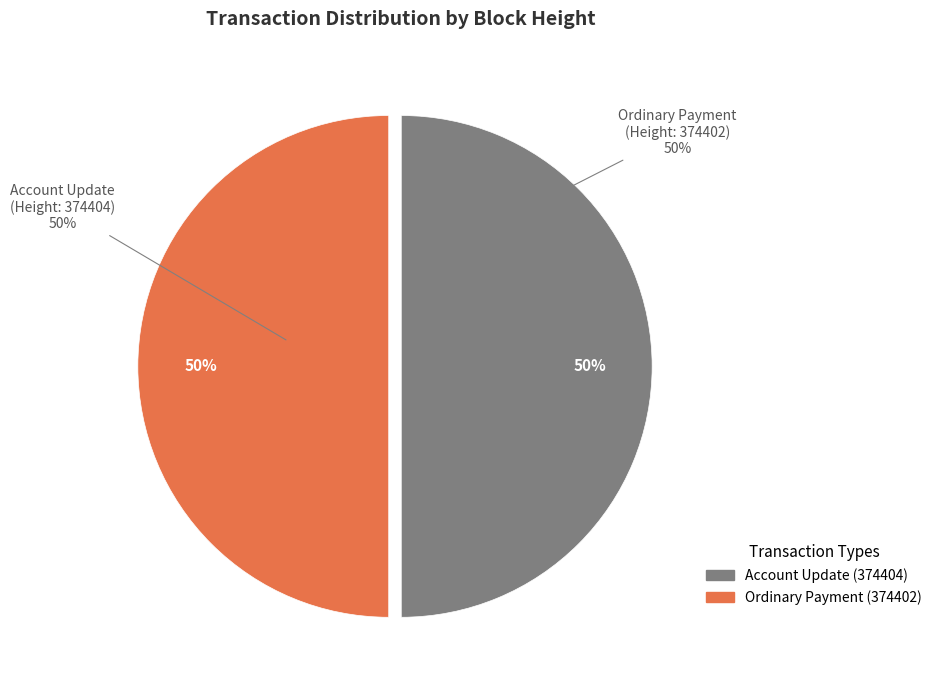

To the nearest percent, what portion does 374402 represent?

50%